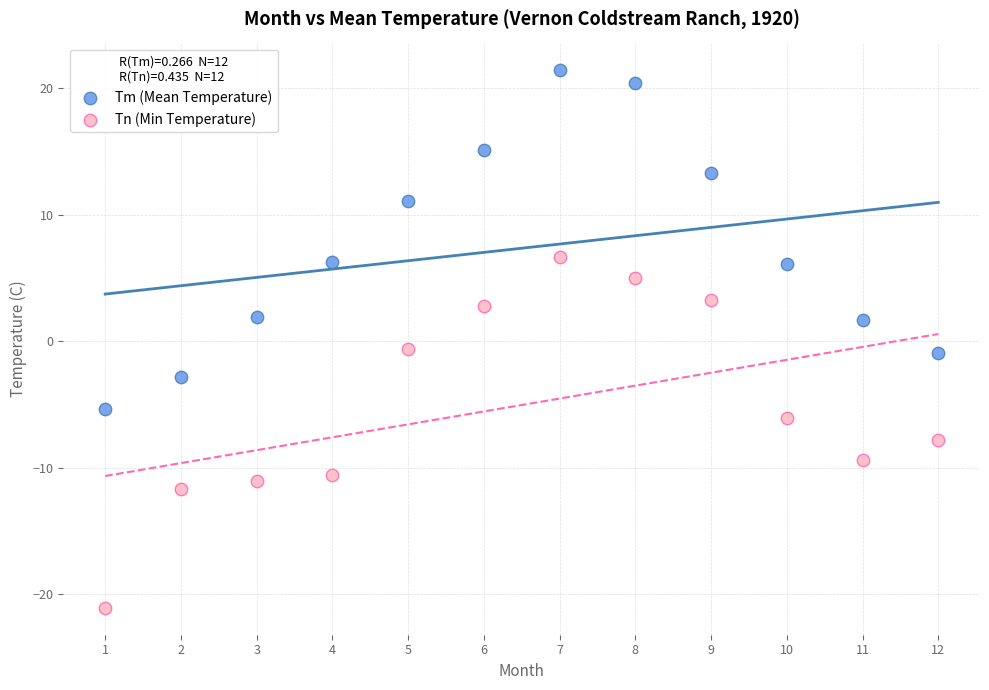

What is the X range (max minus min) for the scatter plot?

11.0